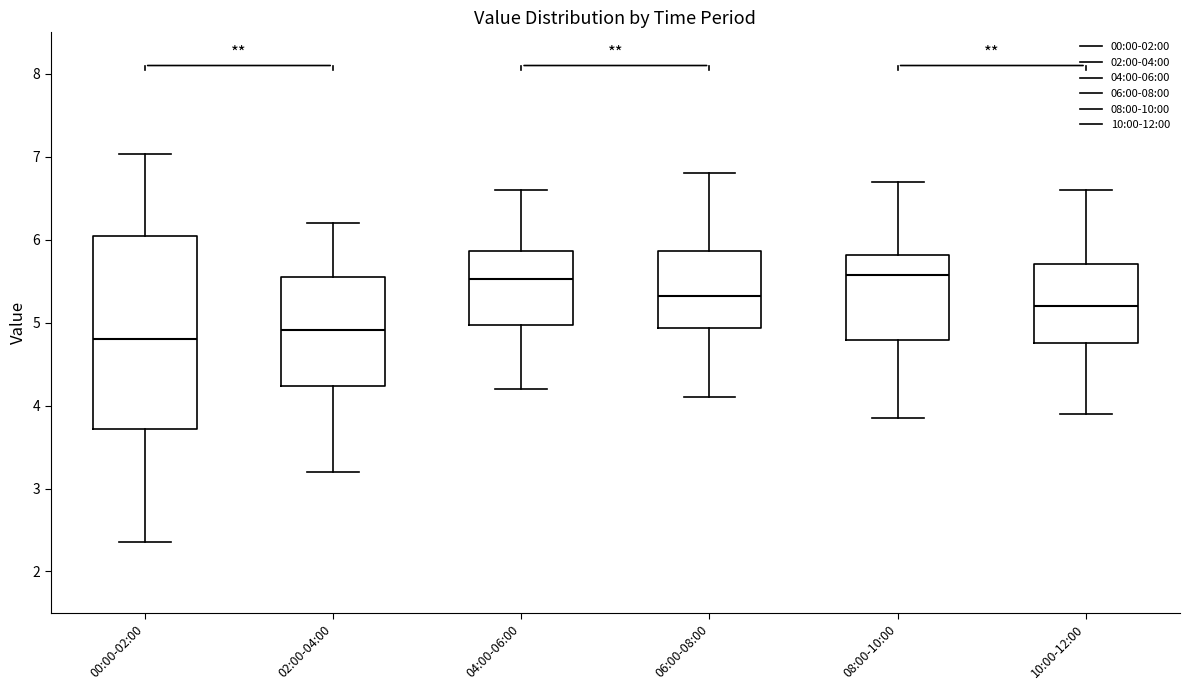

Where is the upper edge of the box for 10:00-12:00 on the y-axis? The values are not printed on the chart, so give them approximately, as read against the axis.

5.7